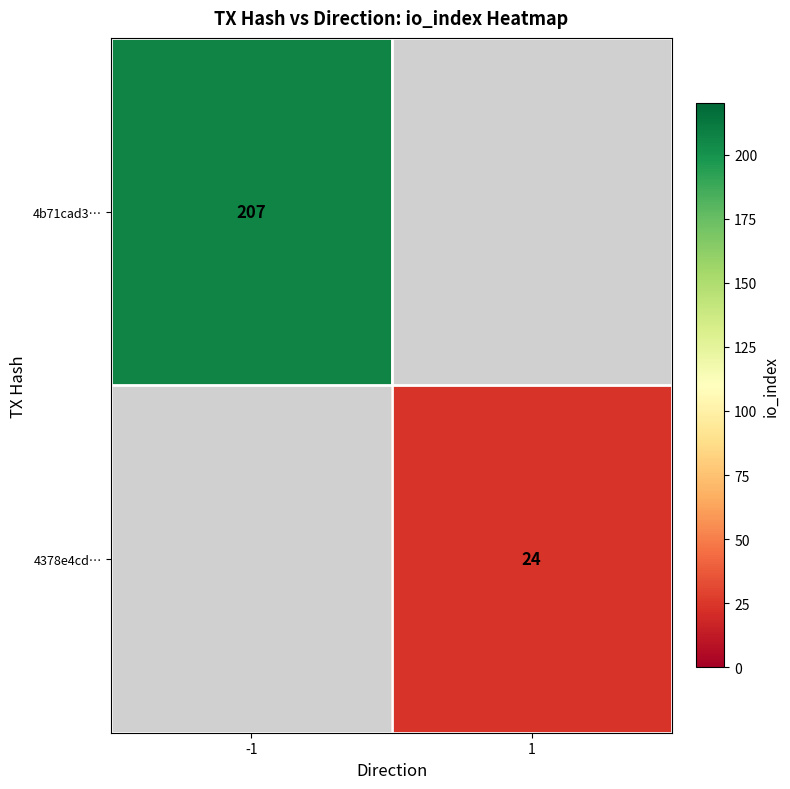

True or false: 4b71cad3… has a value of 207 at -1.

True